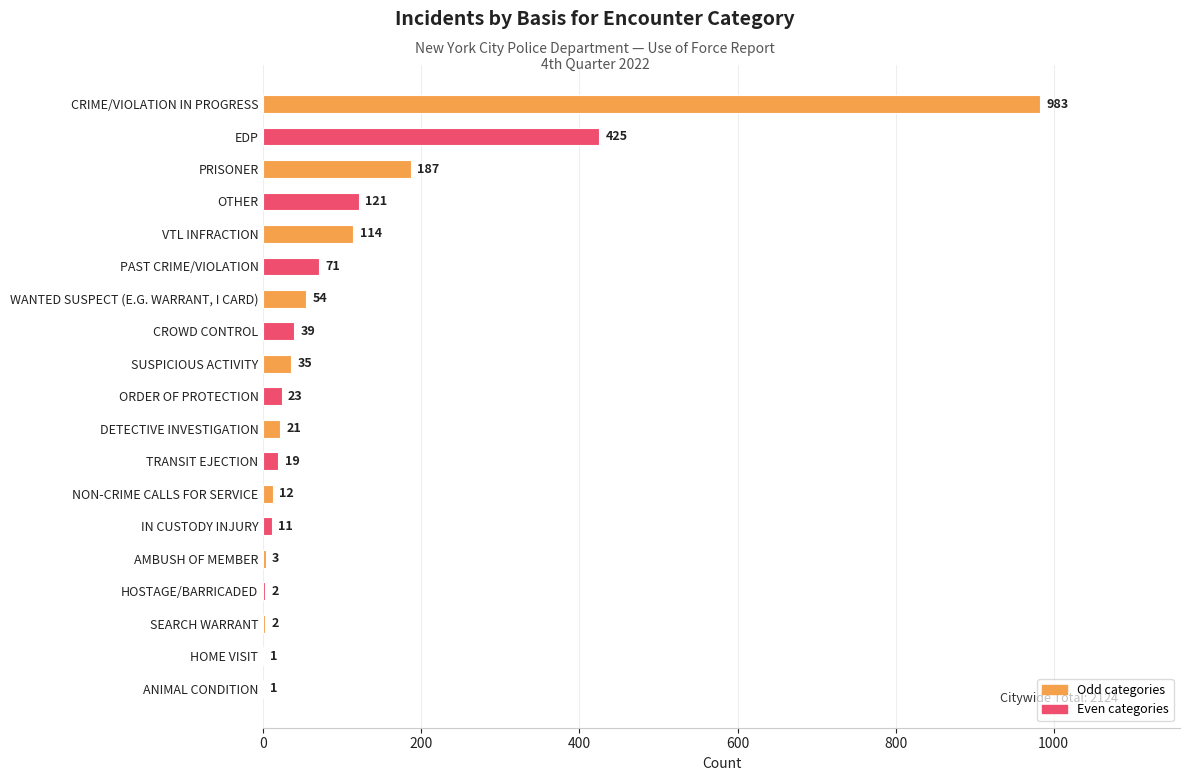

Between IN CUSTODY INJURY and ORDER OF PROTECTION, which is larger?

ORDER OF PROTECTION